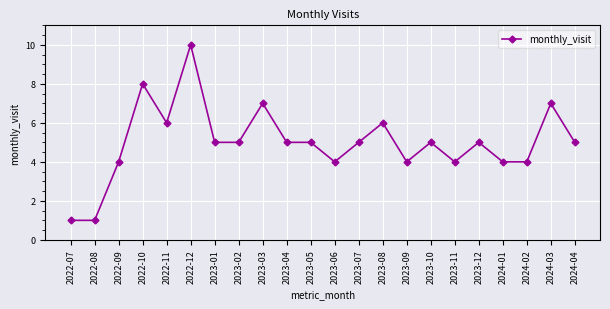

What is the average value?

5